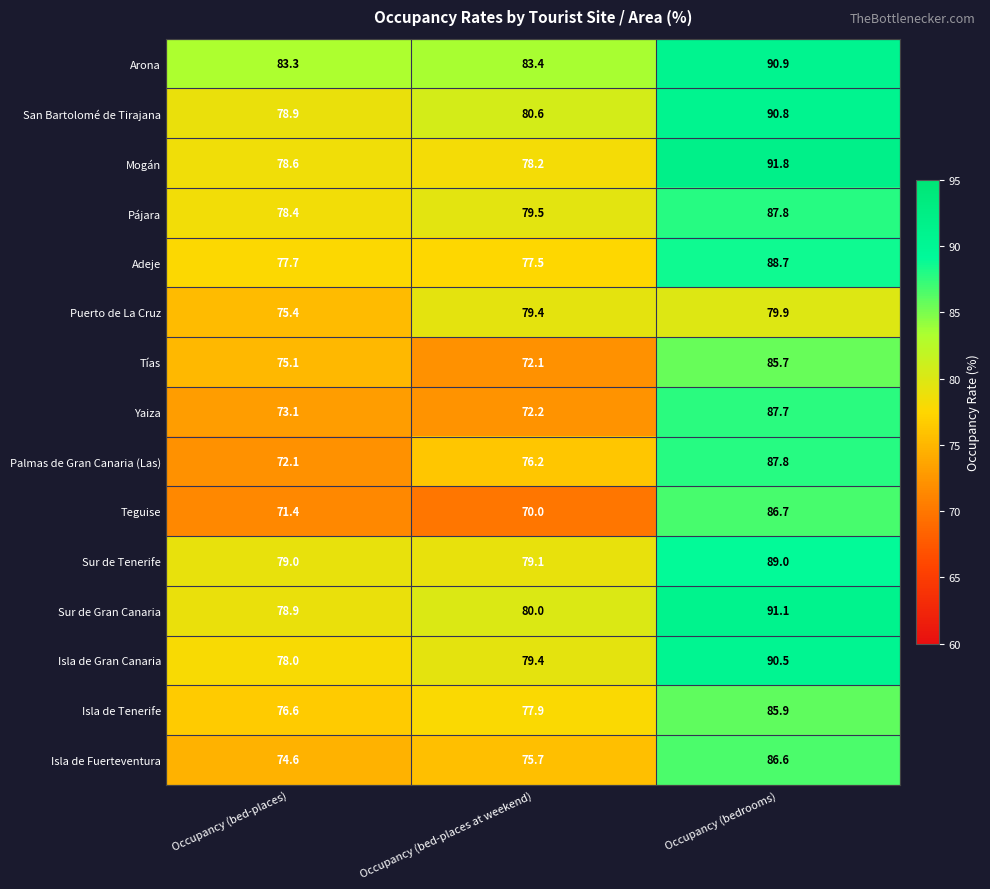

Which category has the lowest value across all series?

Occupancy (bed-places at weekend)